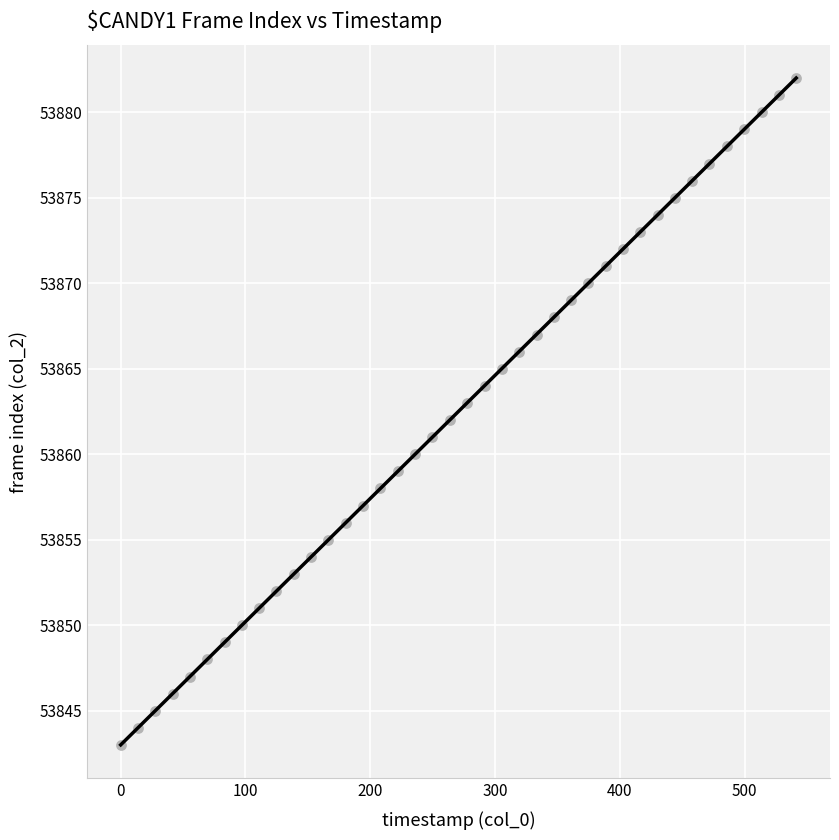

What is the range of Y values (max minus min)?

39